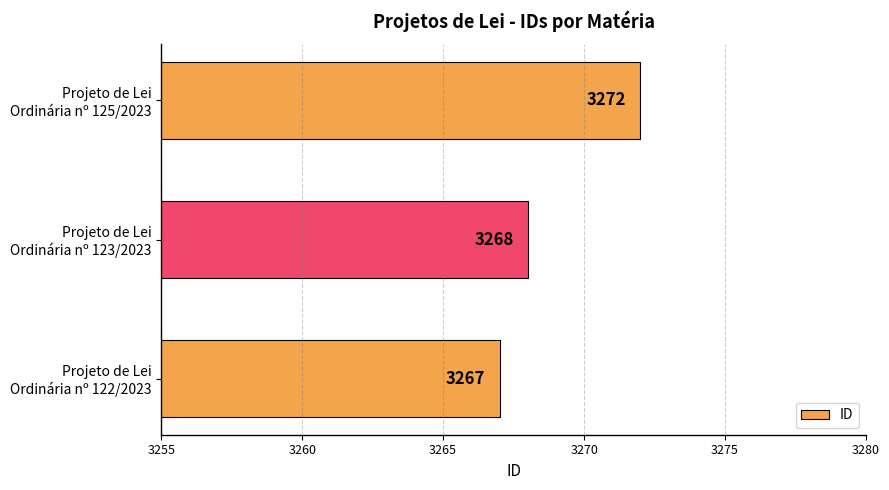

What is the maximum value shown in the chart?

3272